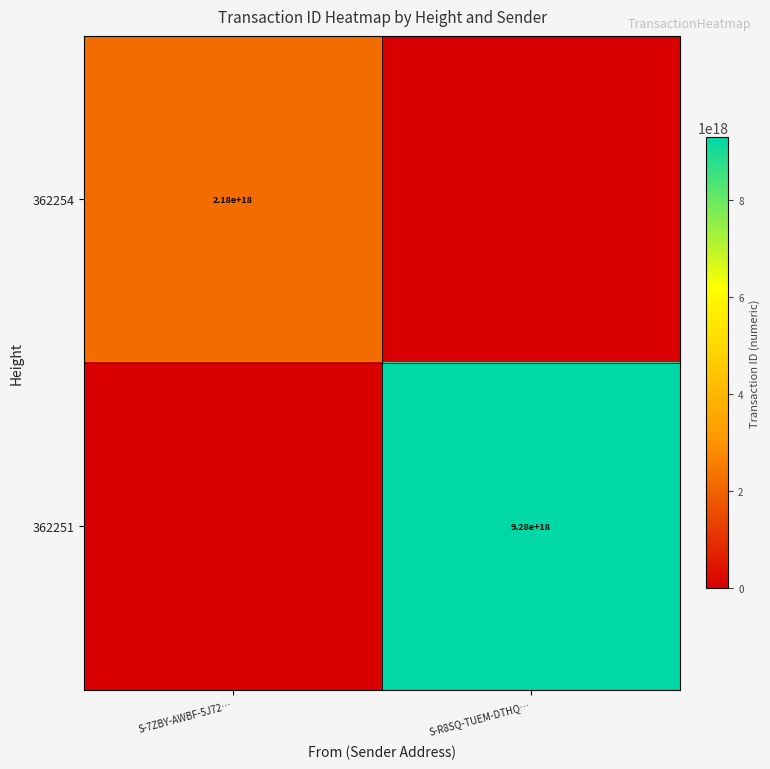

Is the value of 362254 at S-7ZBY-AWBF-5J72… greater than the value of 362251 at S-R8SQ-TUEM-DTHQ…?

No